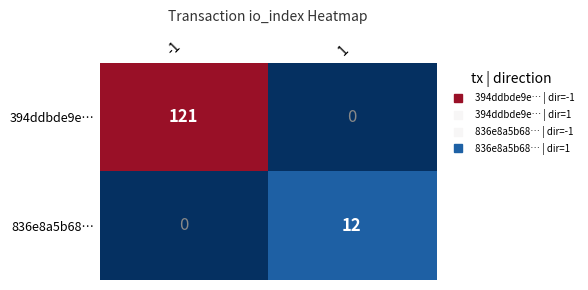

At which category is the sum across all series the highest?

-1